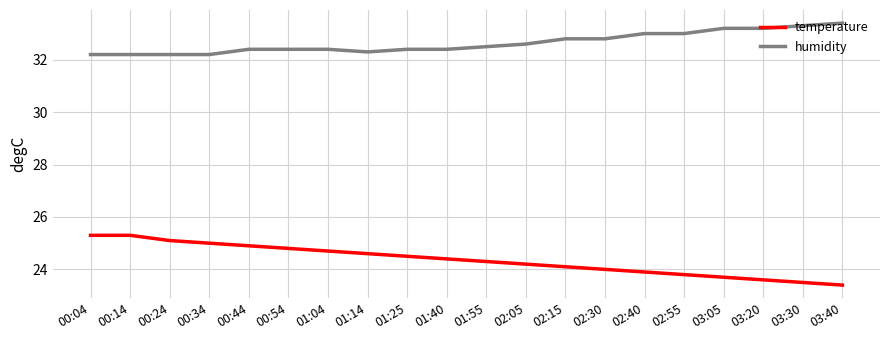

Does the chart have visible grid lines?

Yes